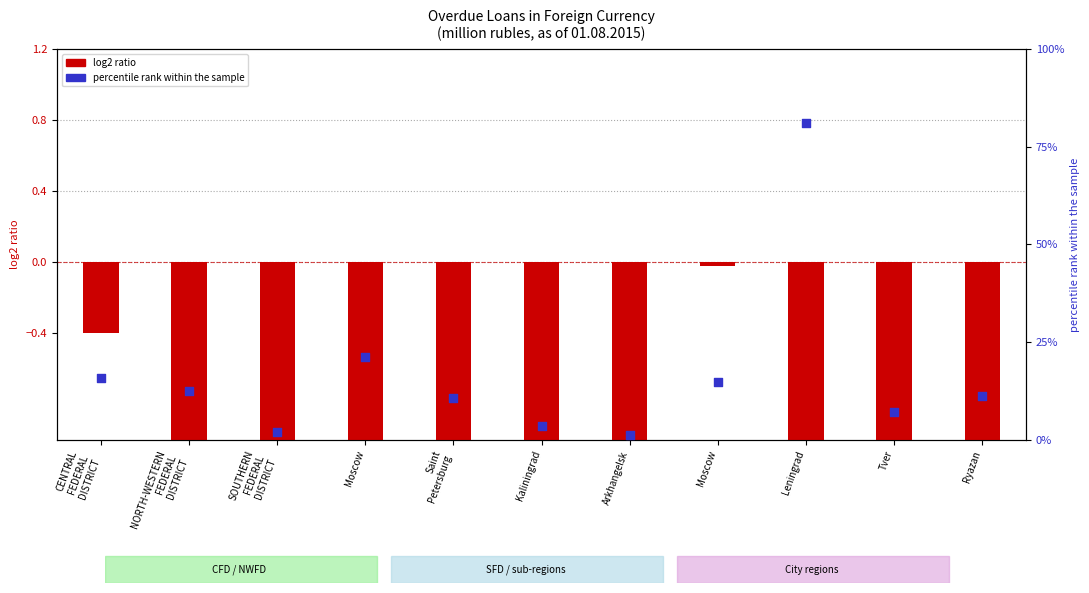

What is the change in value from Saint
Petersburg to Arkhangelsk?

-9.5